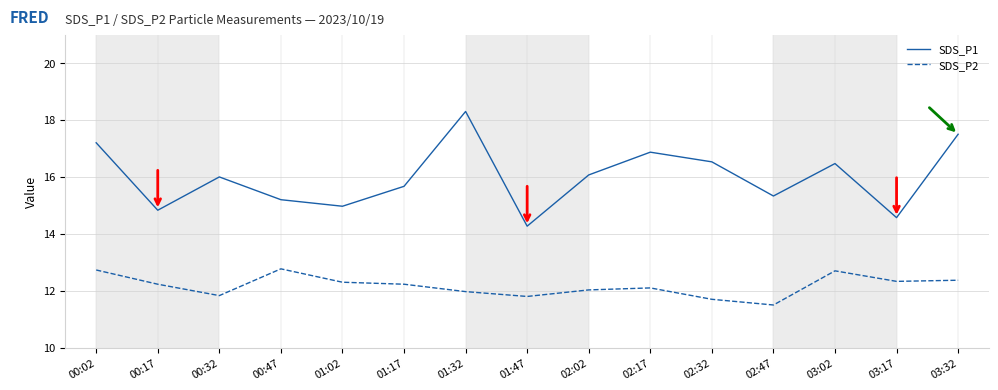

Rank the series by their average value, from lowest to highest.

SDS_P2, SDS_P1